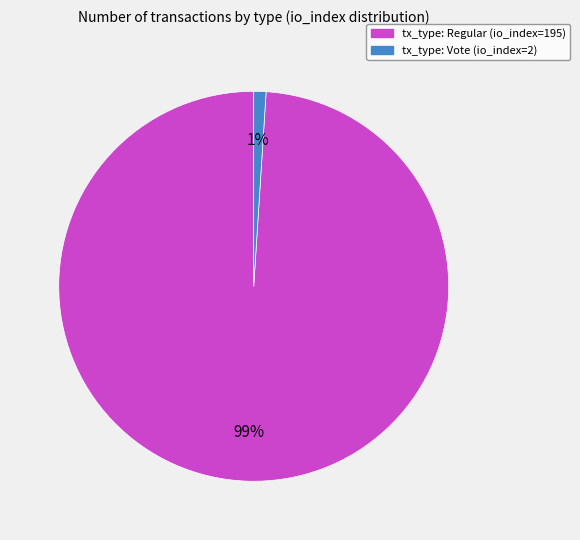

Which has a higher value, tx_type: Vote (io_index=2) or tx_type: Regular (io_index=195)?

tx_type: Regular (io_index=195)